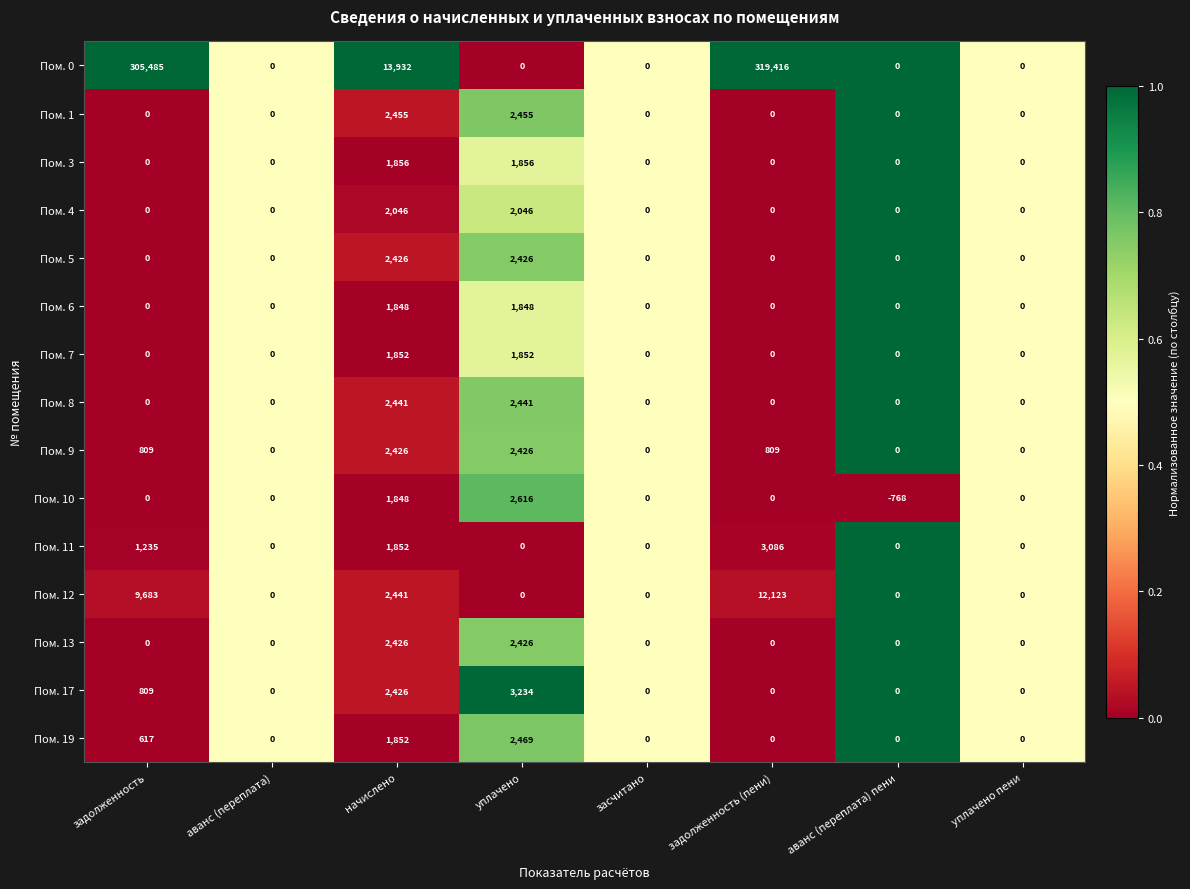

What is the total value across all series at уплачено пени?

0